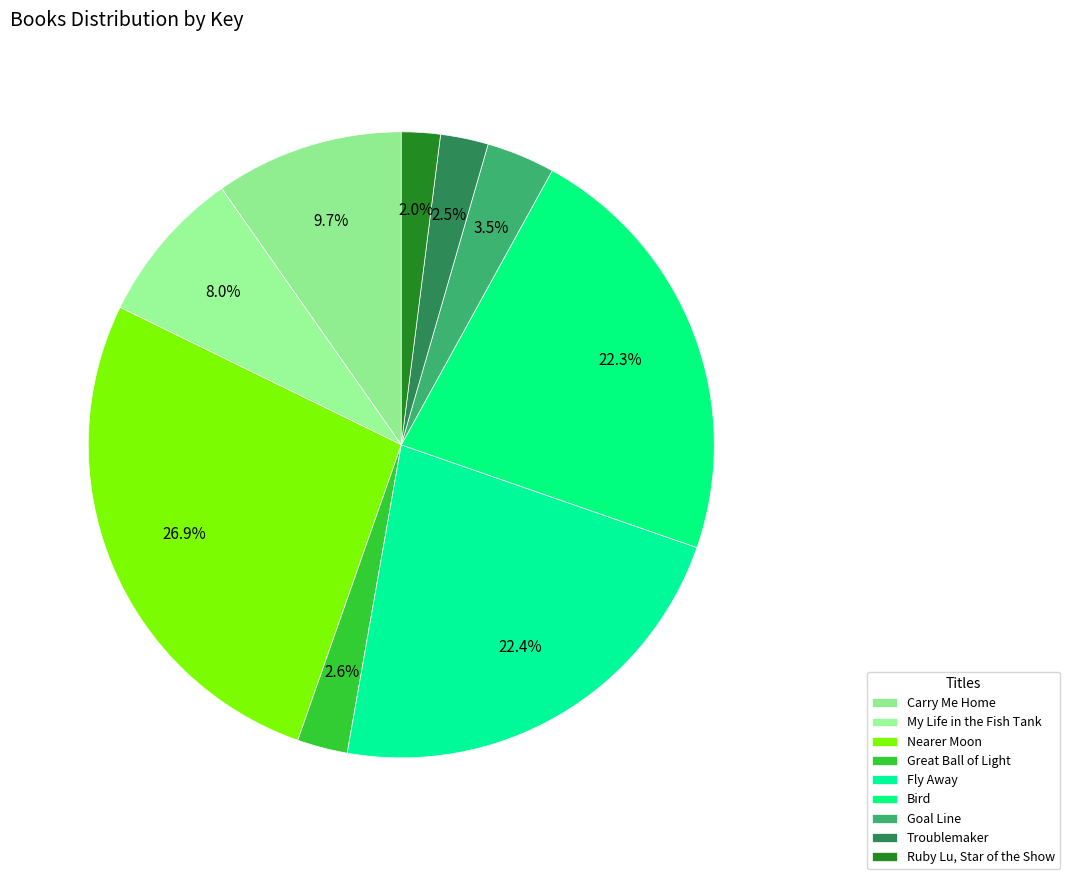

What is the smallest slice in the pie chart?

Ruby Lu, Star of the Show